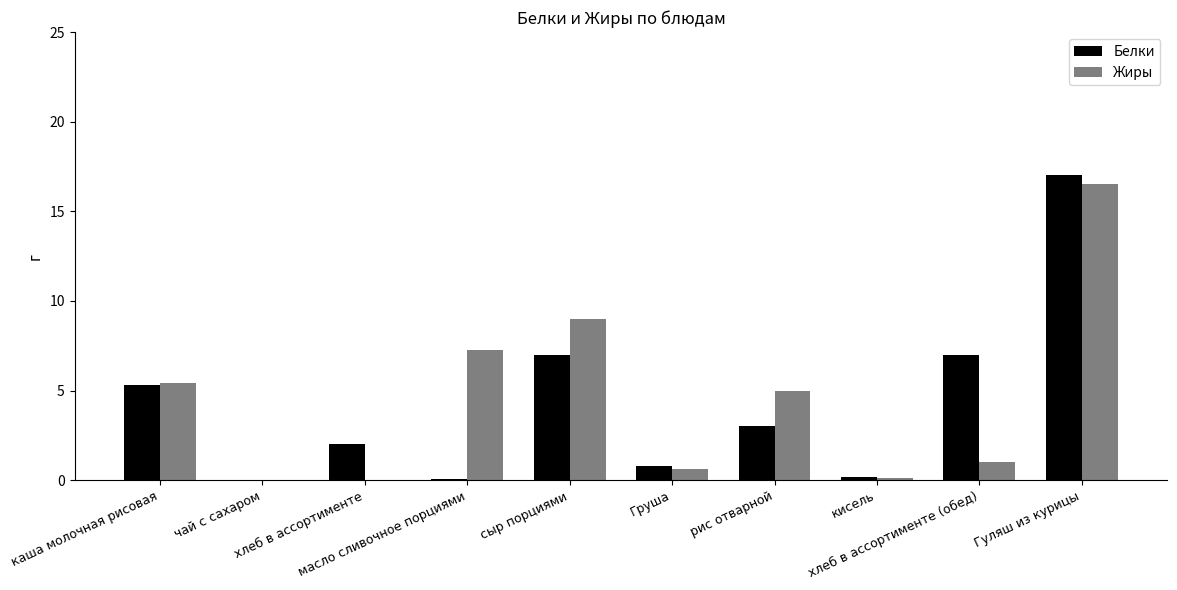

What is the highest value of the Жиры series?

16.5